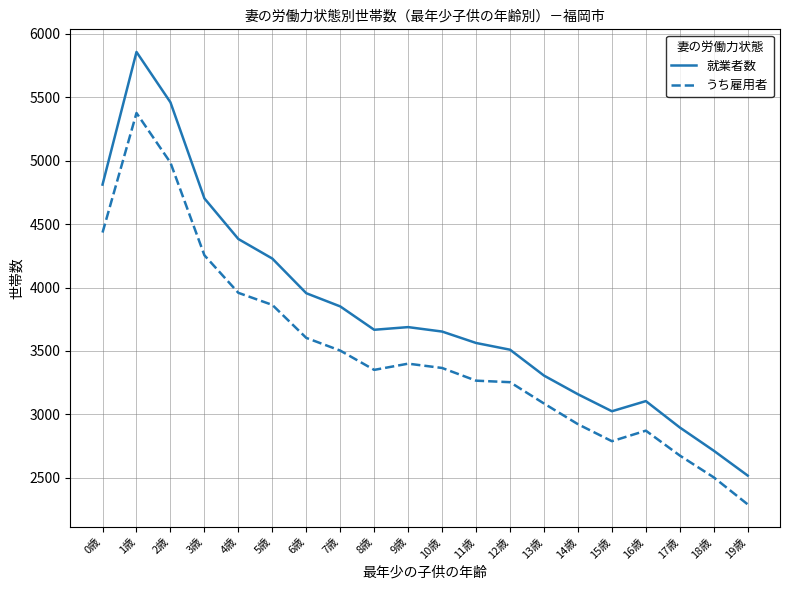

At which category does うち雇用者 reach its first local peak?

1歳